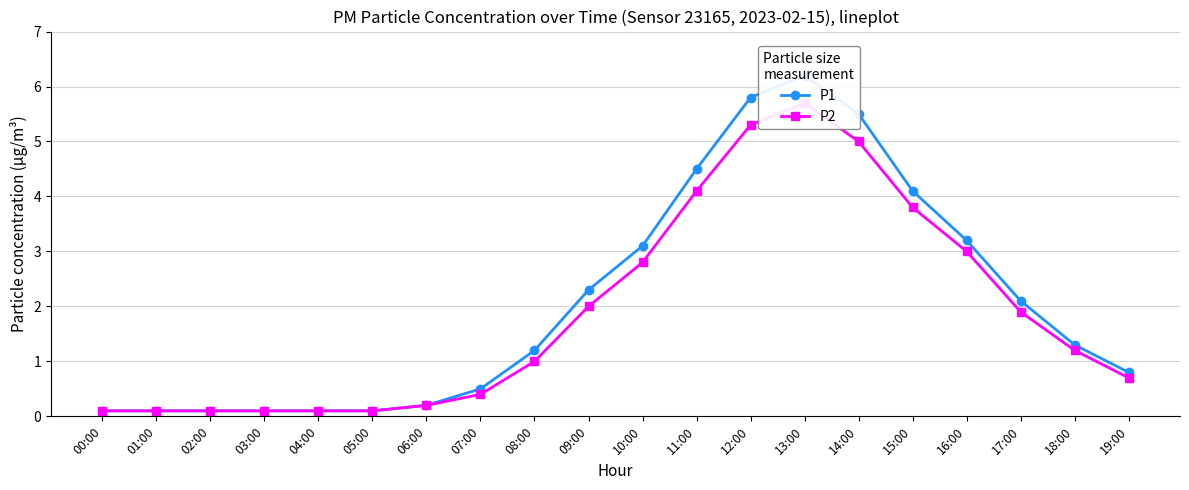

How many values in the P1 series are below 1?

9